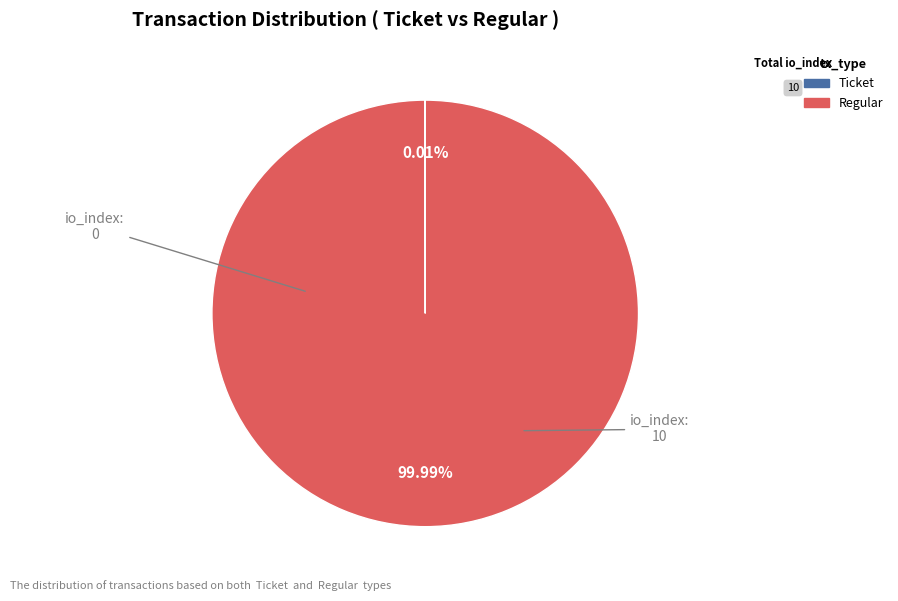

Which slice is the largest?

Regular